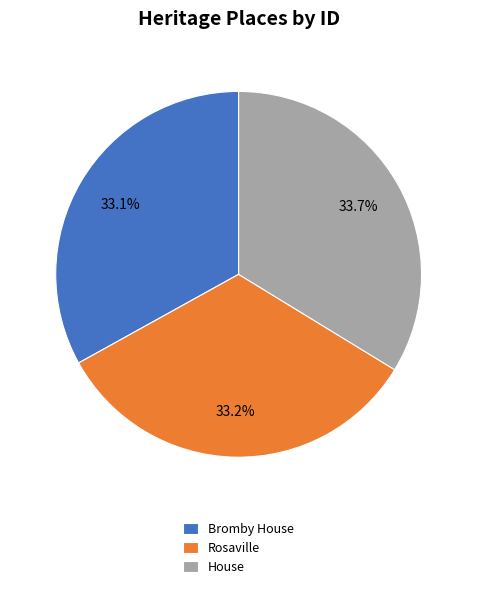

What is the ratio of the value at House to the value at Rosaville?

1.0